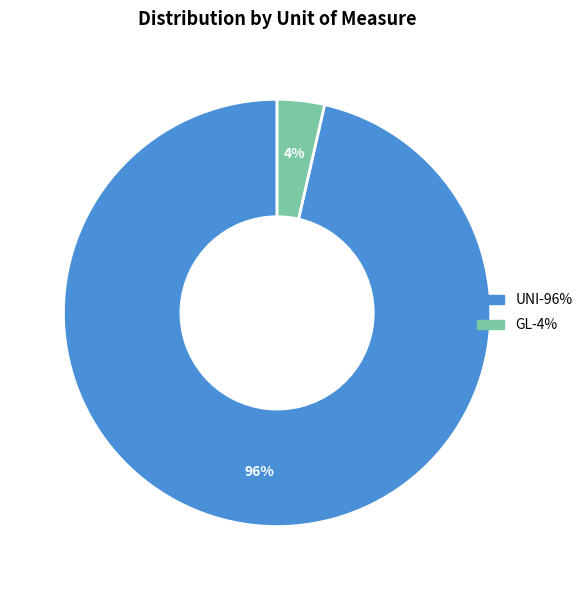

Does GL account for over 50% of the chart?

No